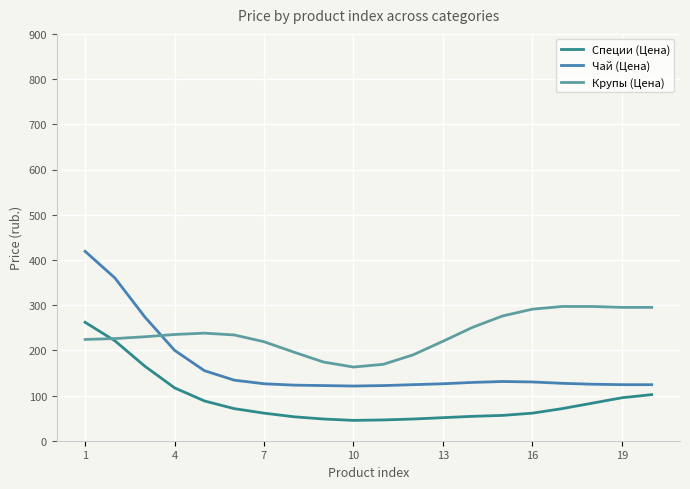

List the series in order of their overall mean, lowest first.

Специи (Цена), Чай (Цена), Крупы (Цена)